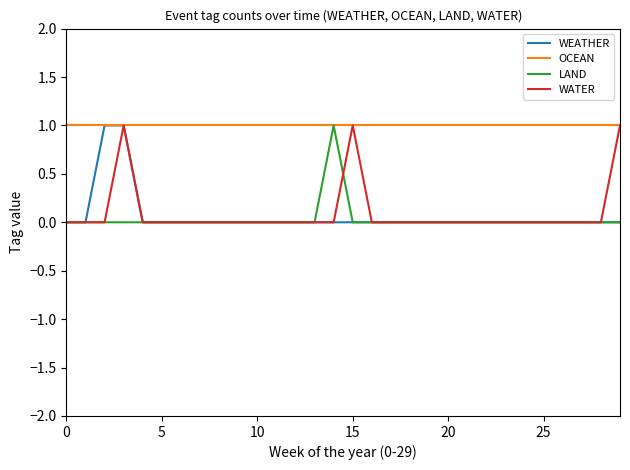

True or false: LAND has more than 0 interior local peaks.

True